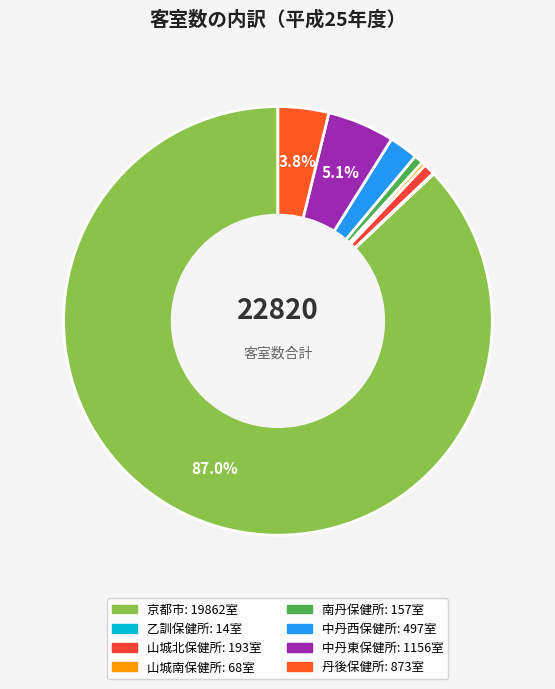

What percentage is NOT represented by 丹後保健所?

96.2%